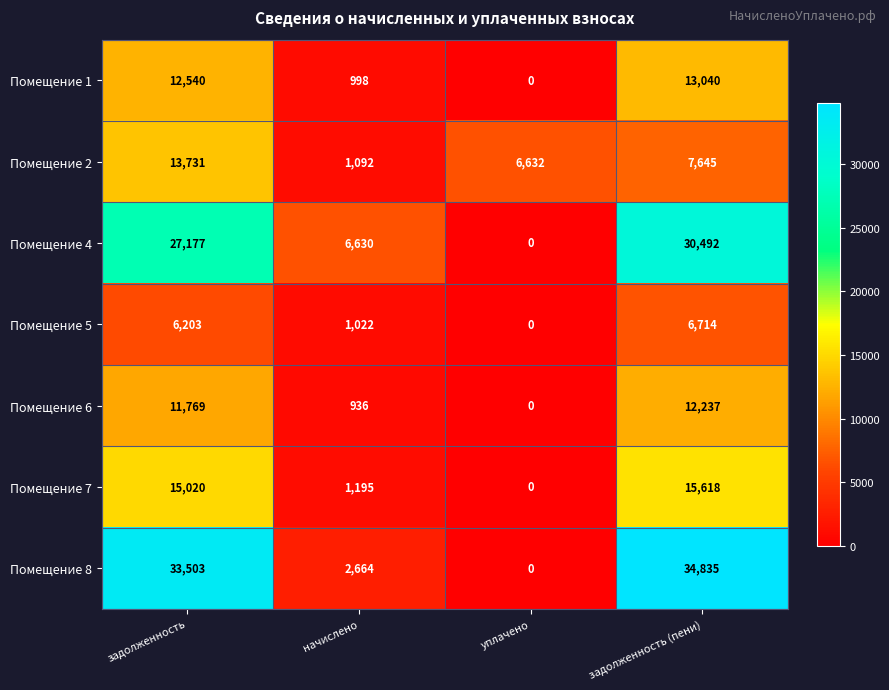

Reading left to right, what are all the values shown in this chart?

Помещение 1: 12540	998	0	13040
Помещение 2: 13731	1092	6632	7645
Помещение 4: 27177	6630	0	30492
Помещение 5: 6203	1022	0	6714
Помещение 6: 11769	936	0	12237
Помещение 7: 15020	1195	0	15618
Помещение 8: 33503	2664	0	34835